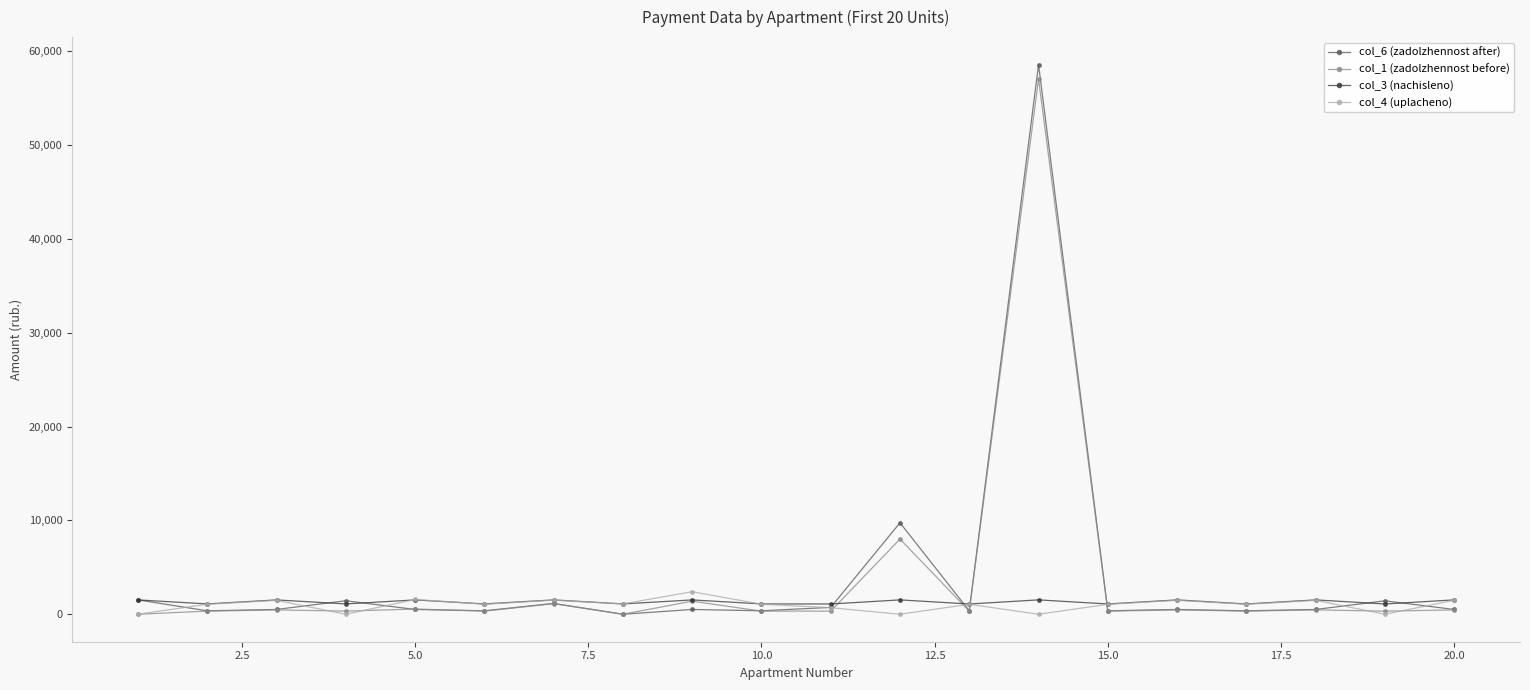

What is the value of the col_1 (zadolzhennost before) point at the 12th from the left?

8011.8